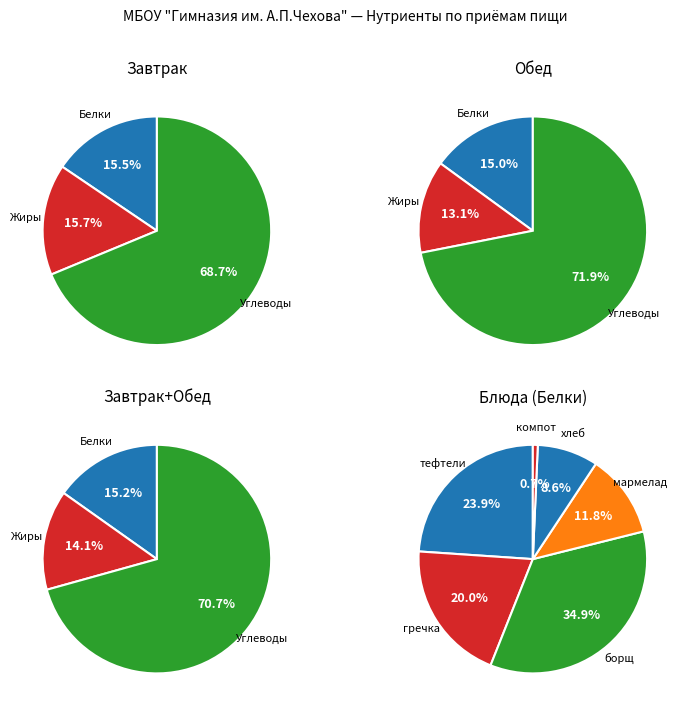

Combined, do 11 and 7 account for over 50%?

No